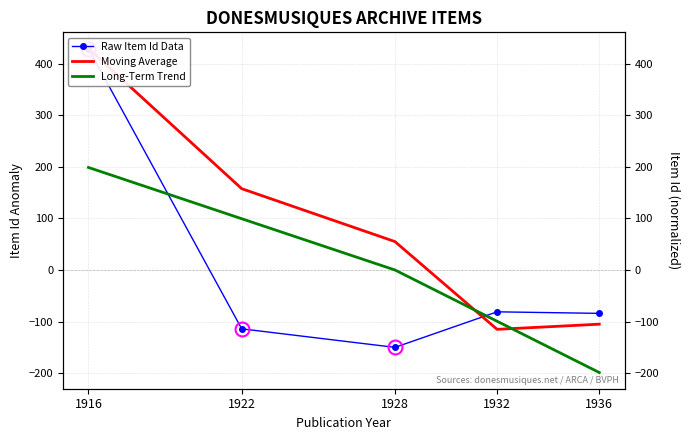

The Long-Term Trend series shows 199.0 at 1916. True or false?

True